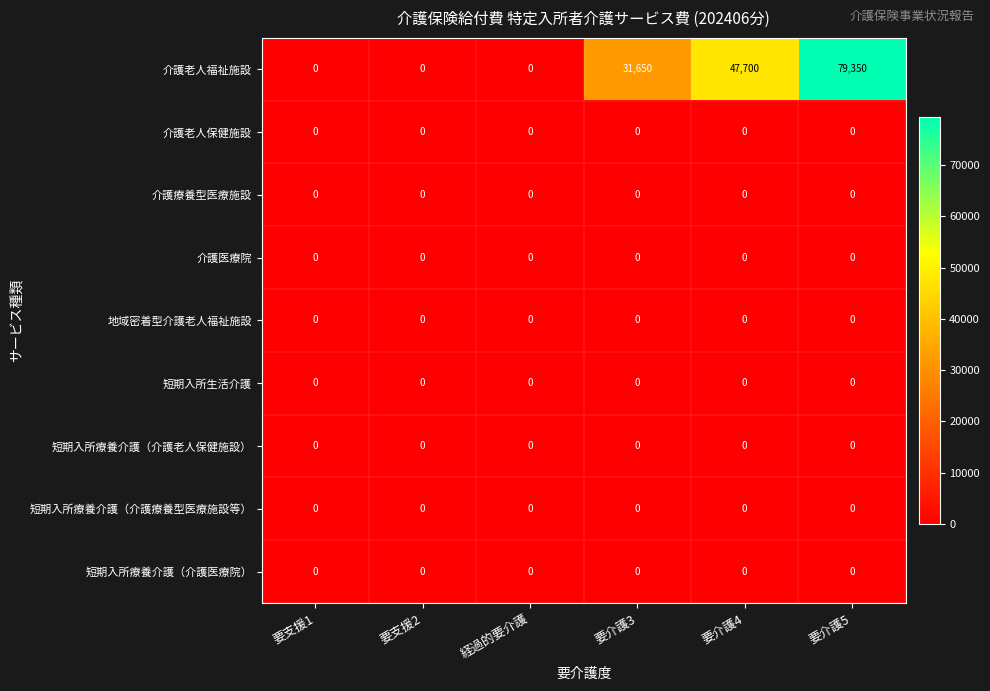

Which category has the highest value across all series?

要介護5